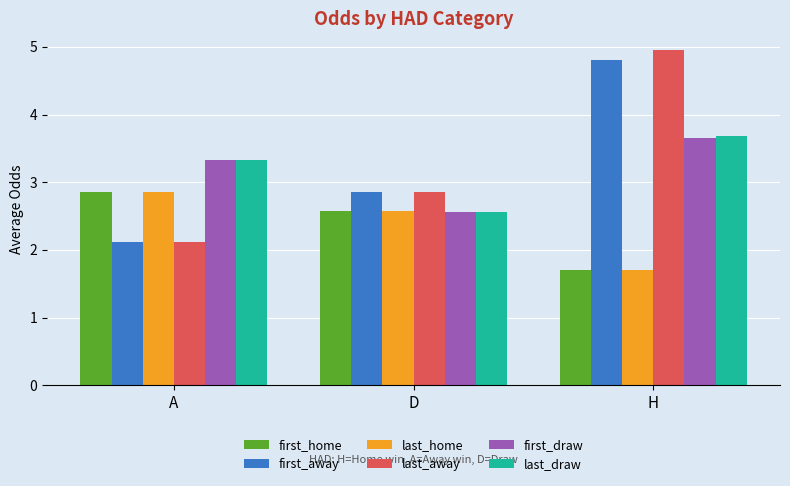

How many data points in first_home are less than 2?

1